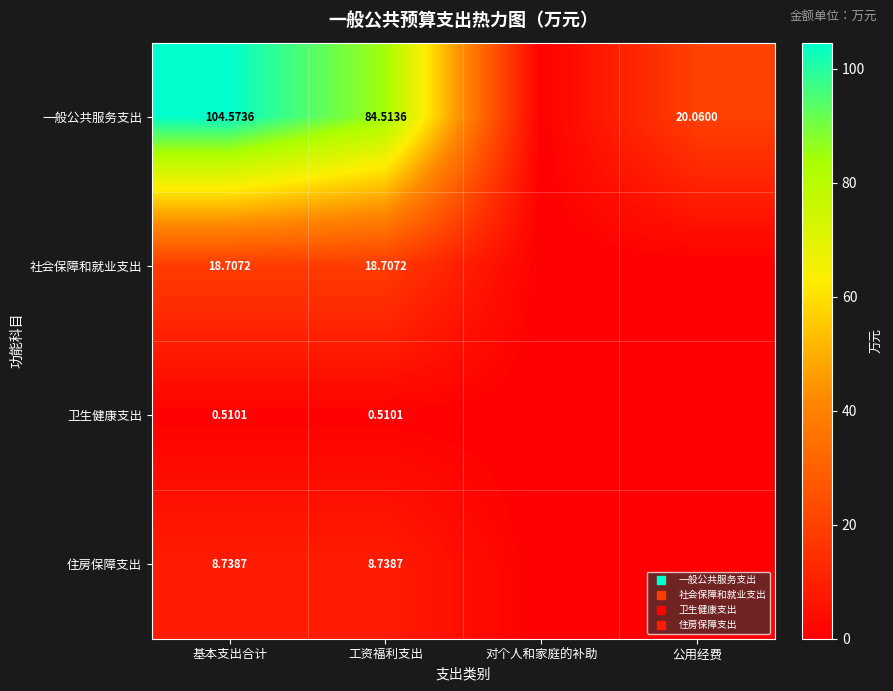

Rank the categories by 住房保障支出 value from lowest to highest.

对个人和家庭的补助, 公用经费, 基本支出合计, 工资福利支出